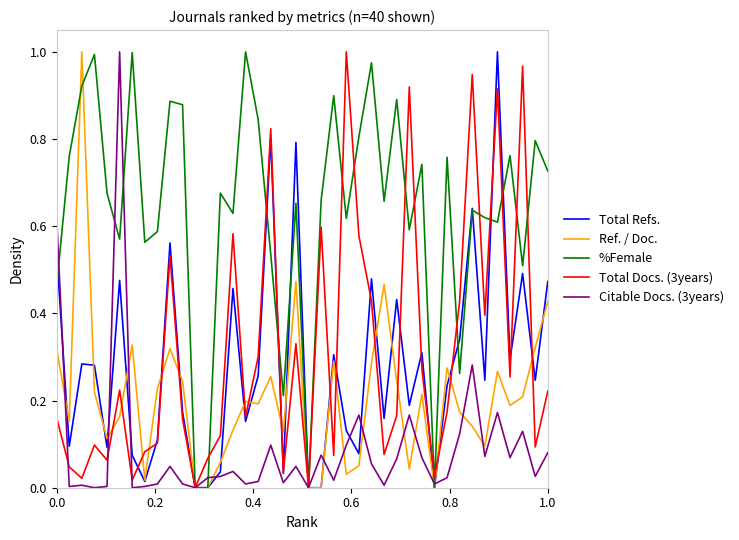

Which series has the largest total across all categories?

%Female